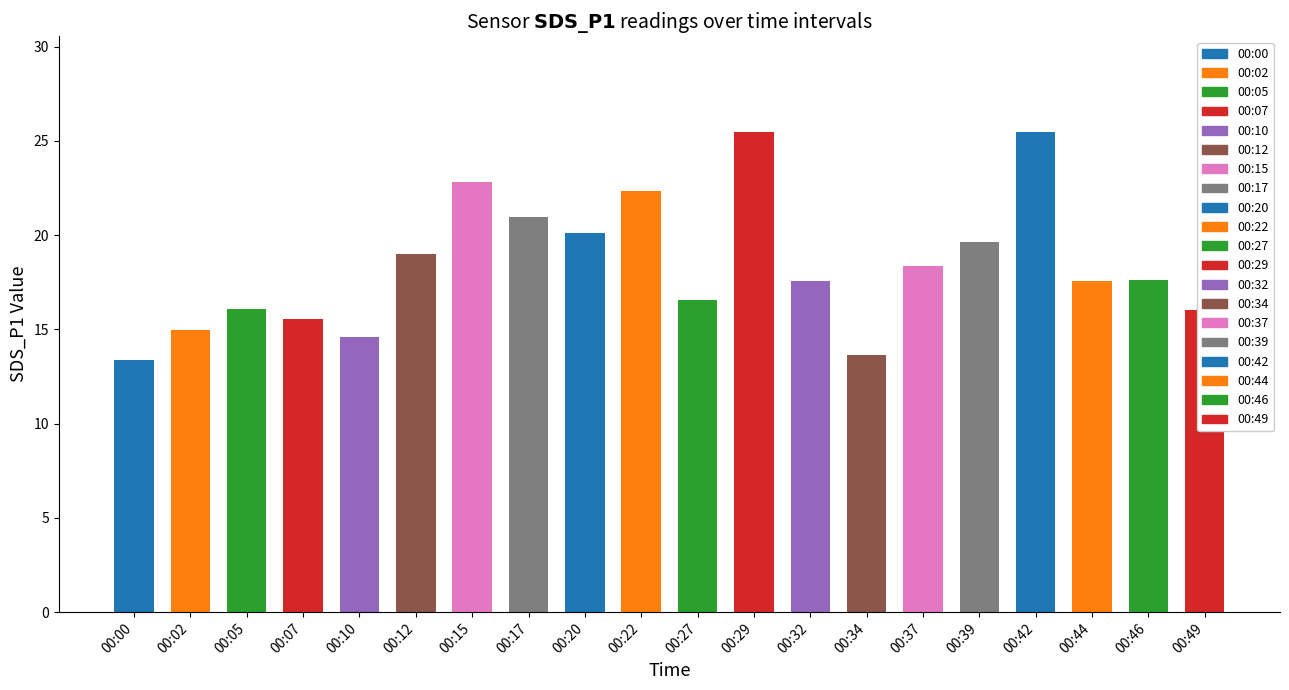

Rank the categories by value from lowest to highest.

00:00, 00:34, 00:10, 00:02, 00:07, 00:49, 00:05, 00:27, 00:44, 00:32, 00:46, 00:37, 00:12, 00:39, 00:20, 00:17, 00:22, 00:15, 00:29, 00:42